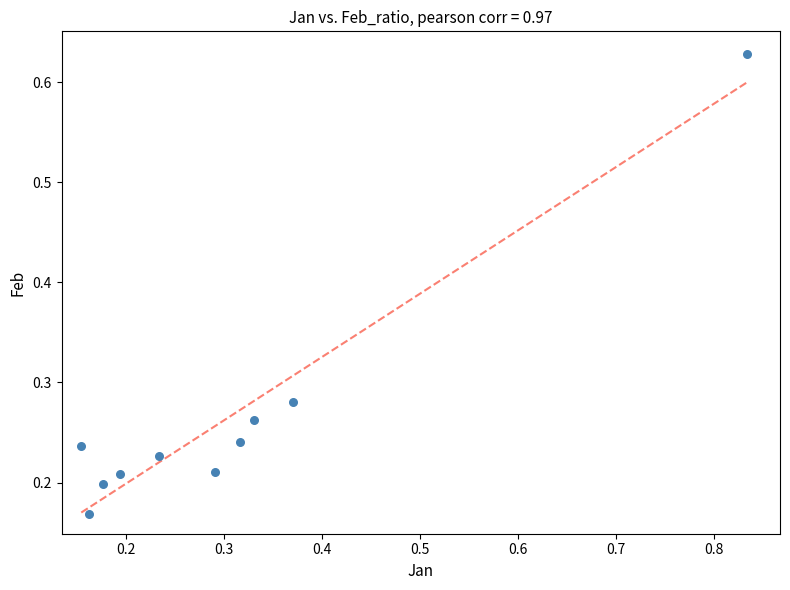

What is the range of X values (max minus min)?

0.7